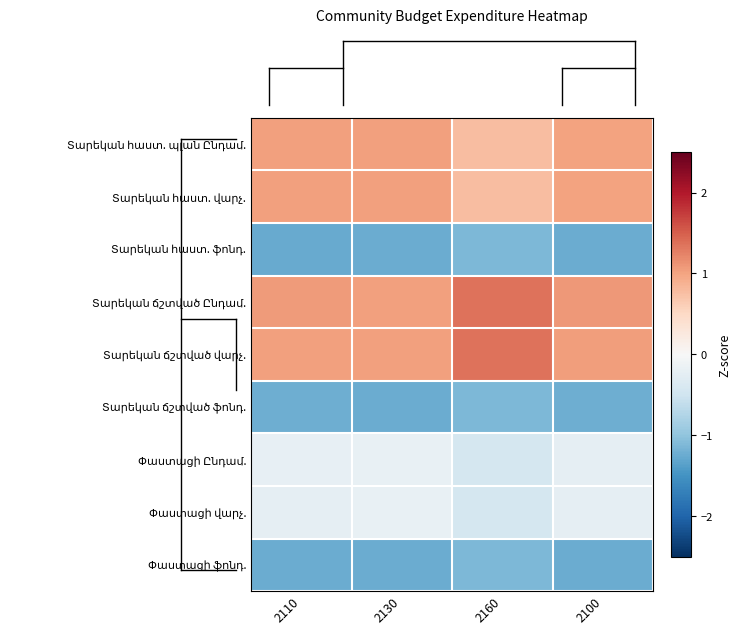

What is the spread (max minus min) of values at 2100?

2.3